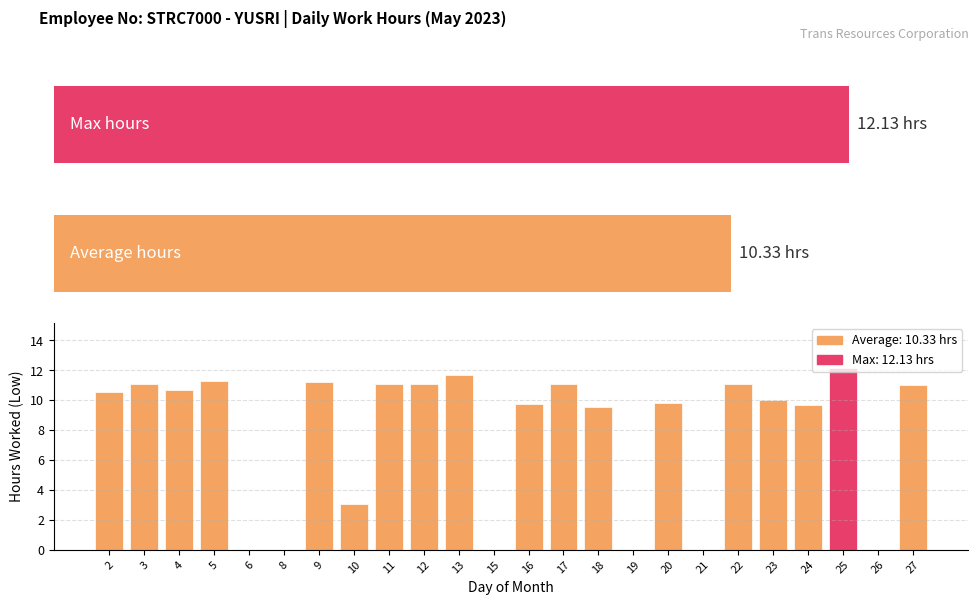

List the labels in order of value, smallest first.

6, 8, 15, 19, 21, 26, 10, 18, 24, 16, 20, 23, 2, 4, 27, 17, 11, 3, 12, 22, 9, 5, 13, 25